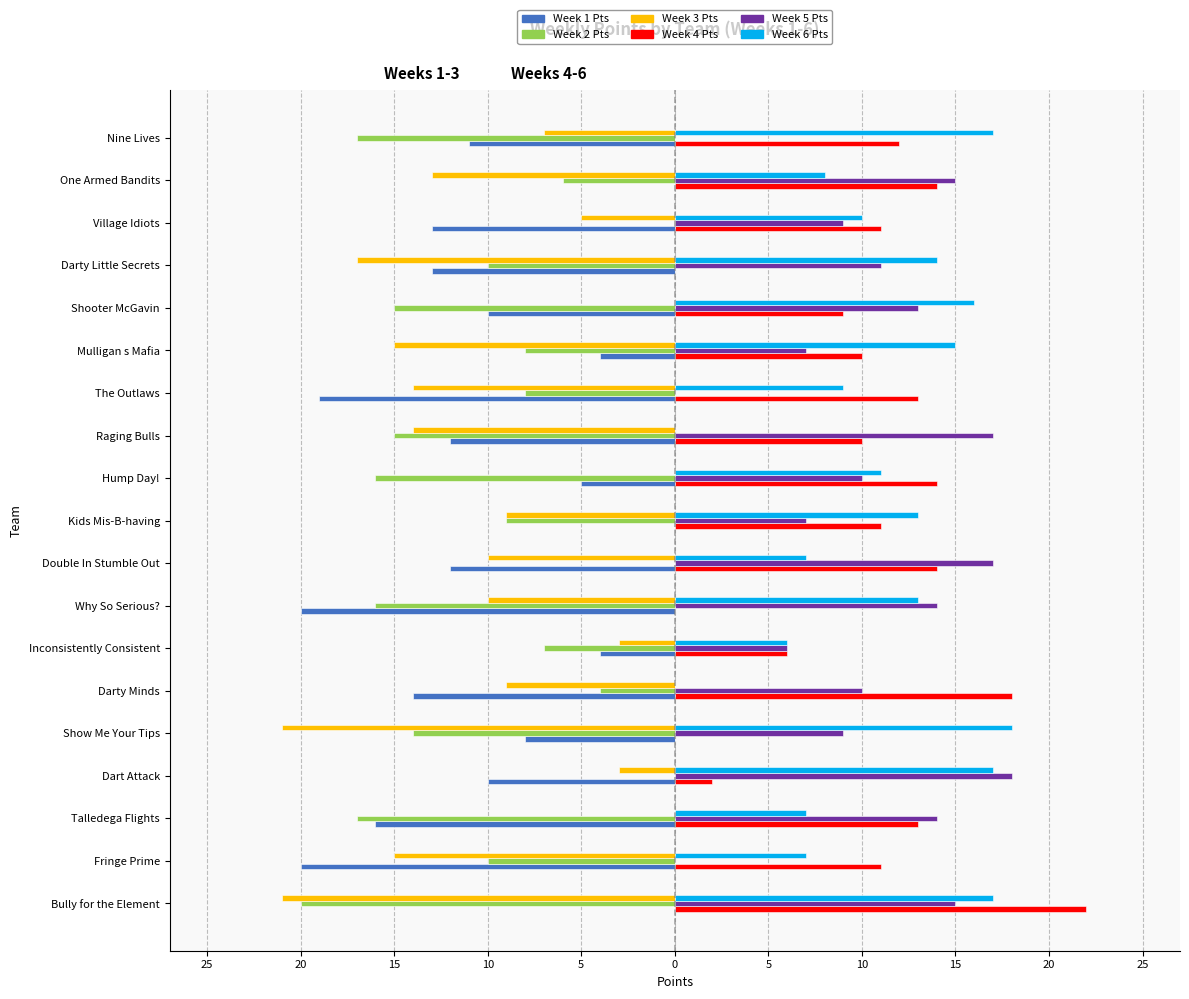

At how many categories does at least one series exceed 3?

19